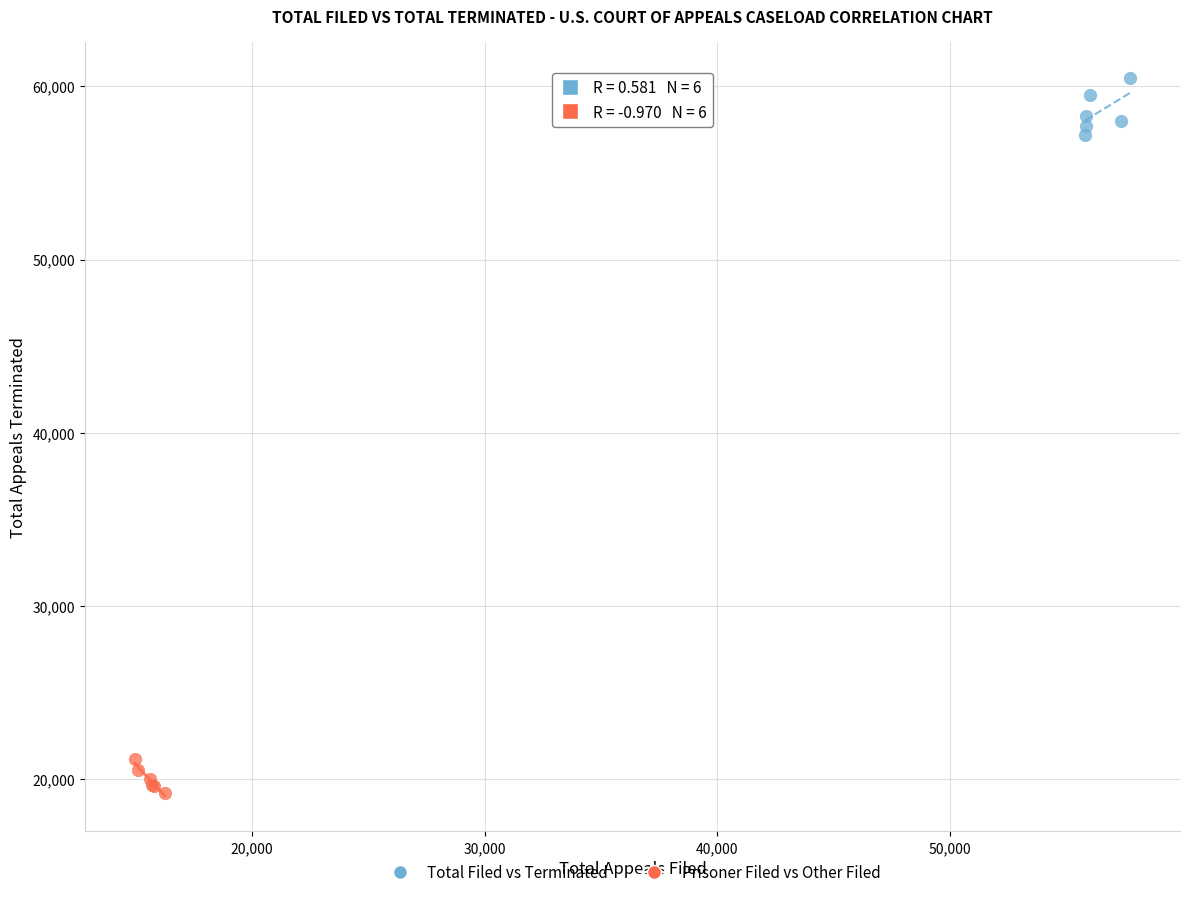

Which series reaches the maximum Y coordinate?

Total Filed vs Terminated